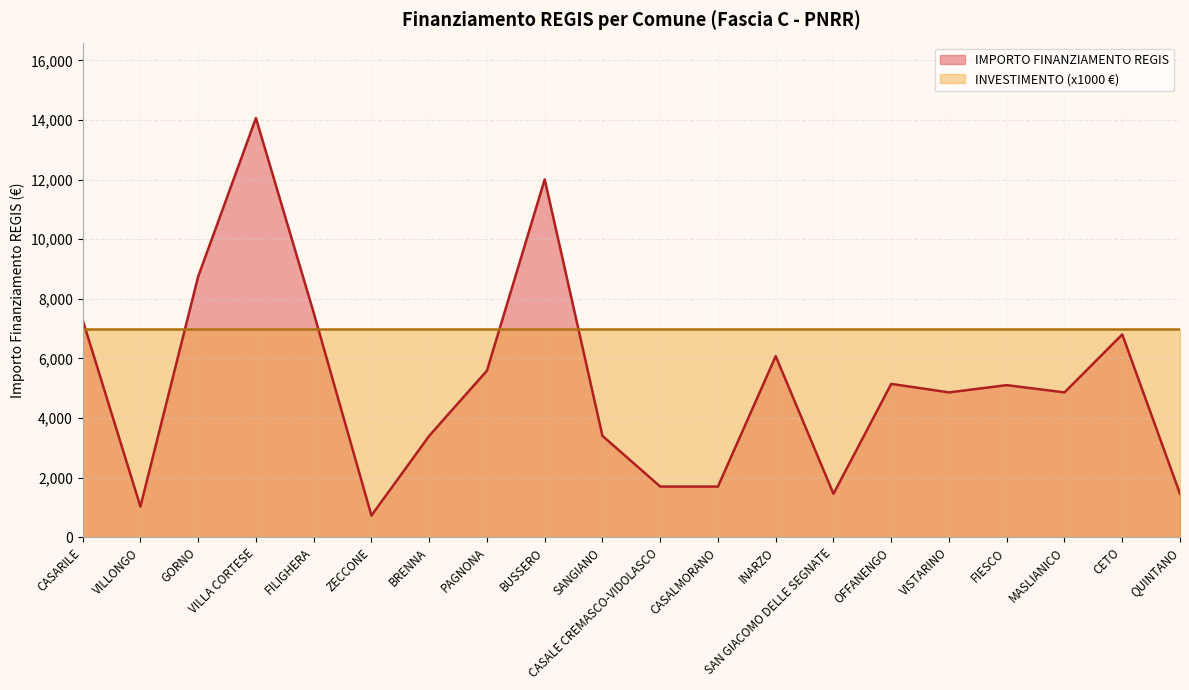

At which label is the value closest to 7396?

CASARILE